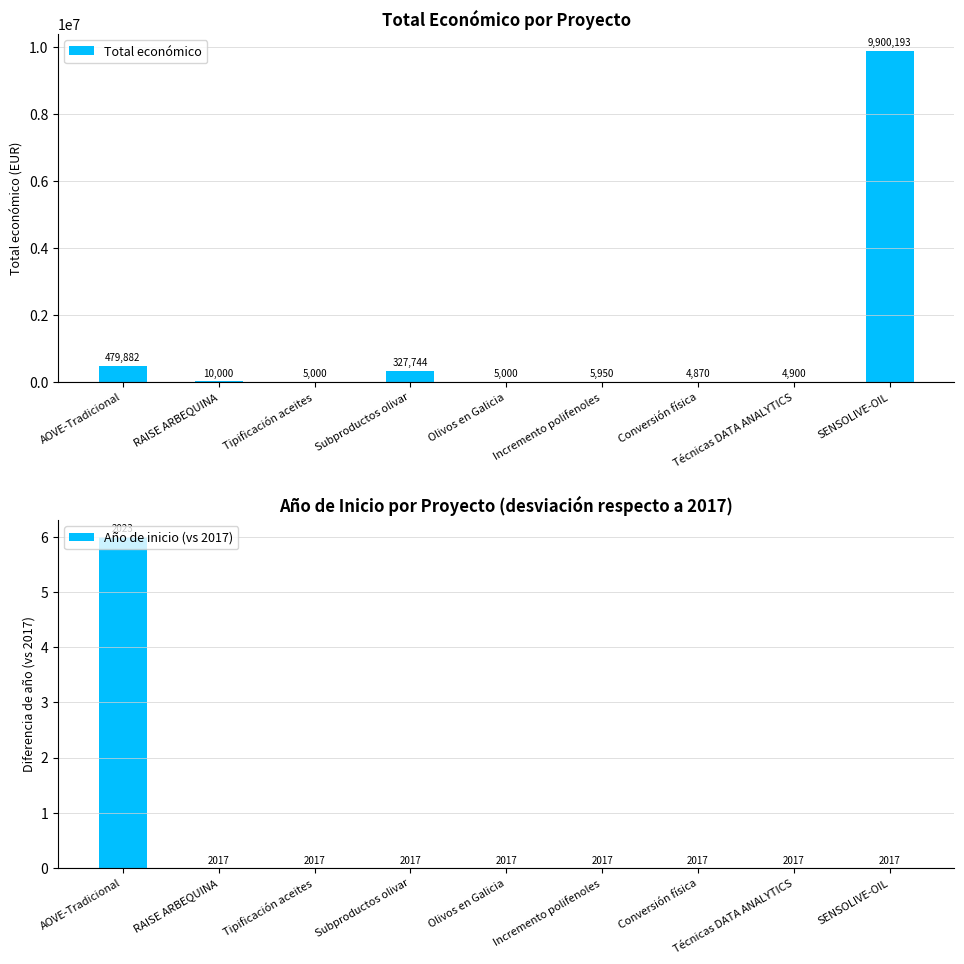

What is the label of the 8th bar from the right?

RAISE ARBEQUINA